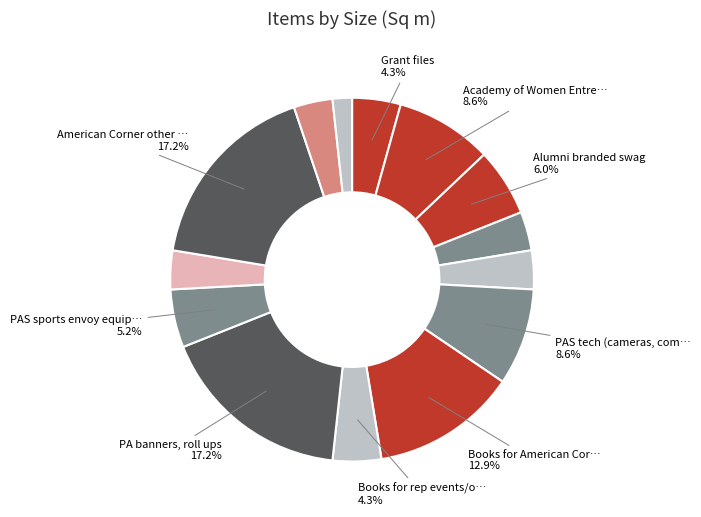

Count the number of slices in the pie.

14